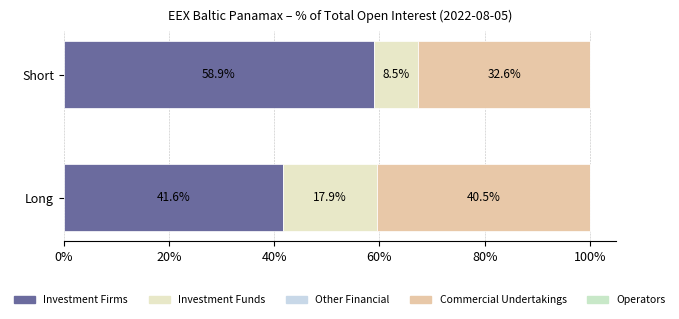

How many series are shown in this chart?

3